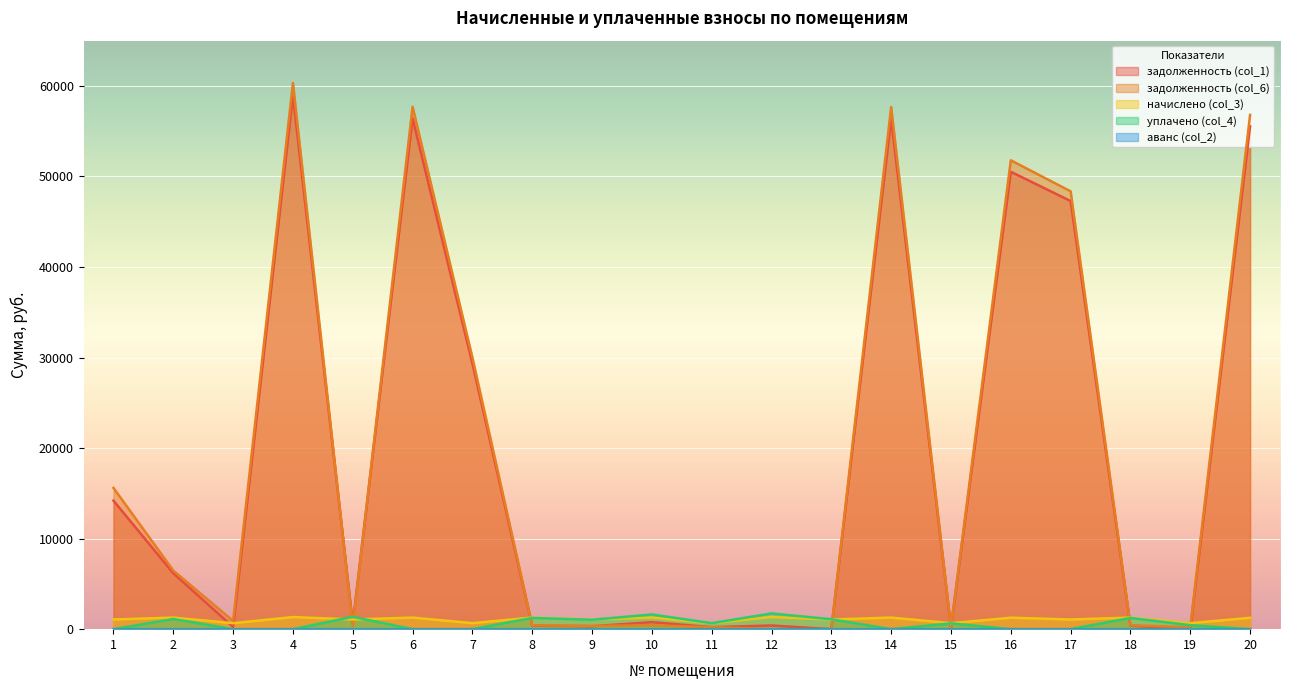

What is the difference between the начислено (col_3) values at 19 and 2?

618.7